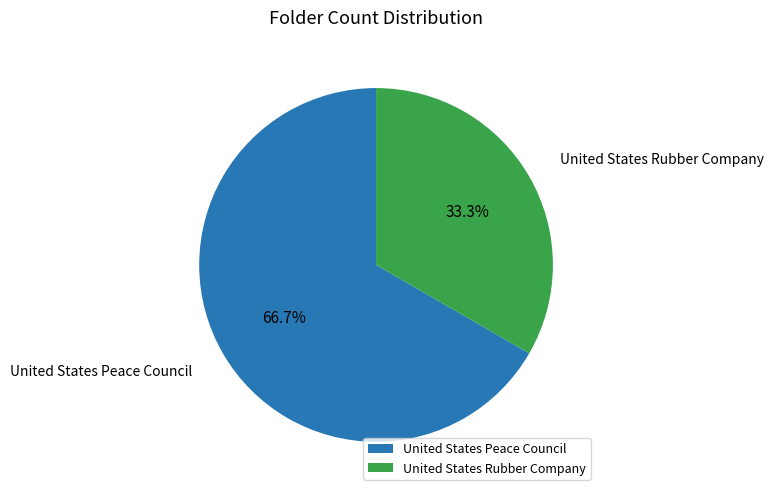

What is the smallest slice in the pie chart?

United States Rubber Company